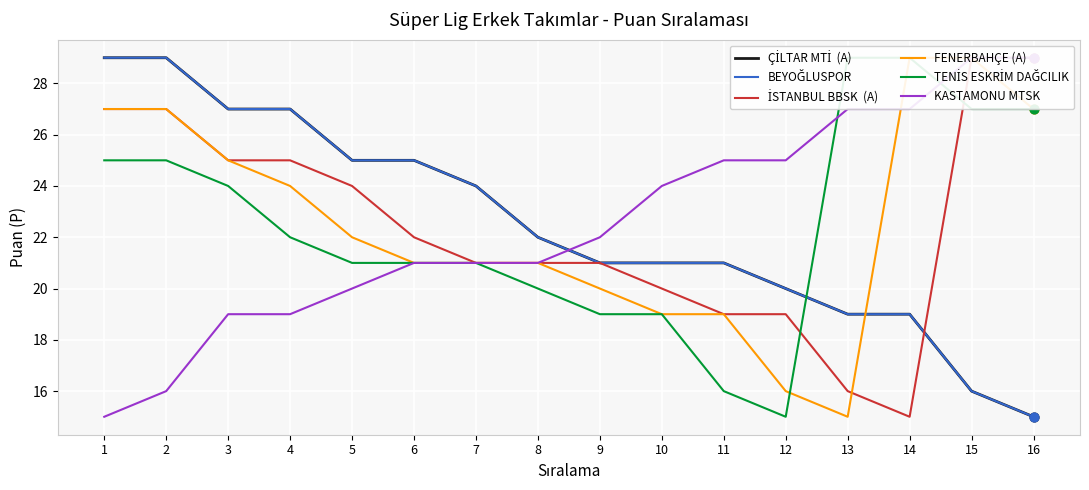

Which series has the widest spread of Y values?

ÇİLTAR MTİ  (A)